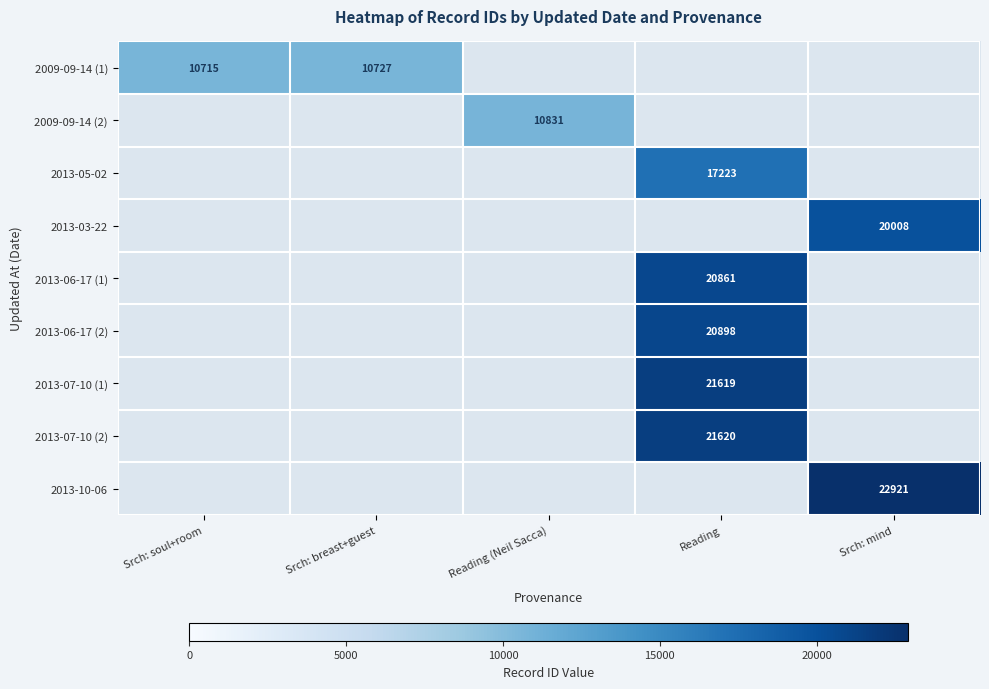

True or false: 2013-07-10 (1) has a value of 21619 at Reading.

True